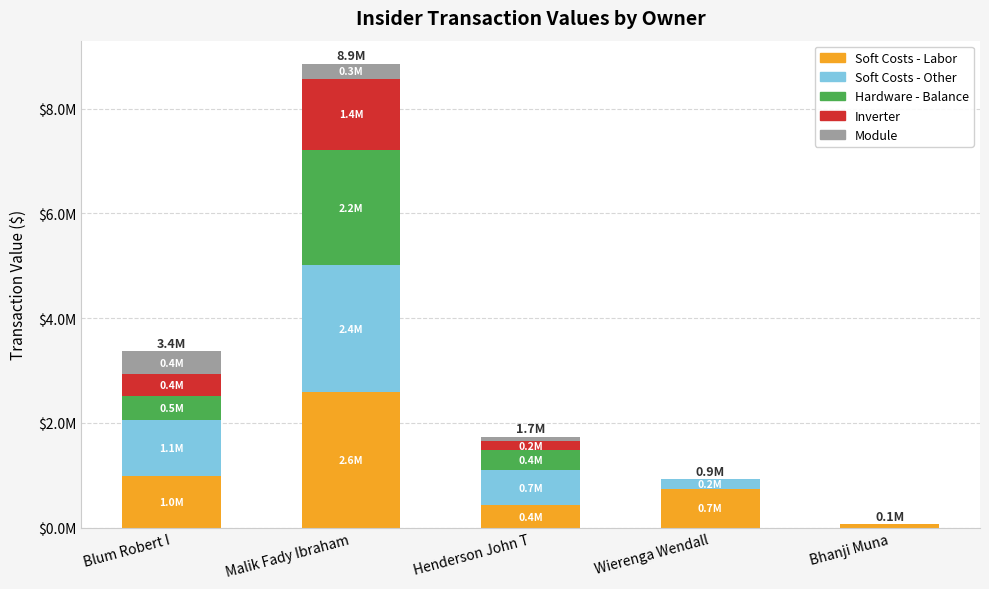

What are all the series names shown in the legend?

Soft Costs - Labor, Soft Costs - Other, Hardware - Balance, Inverter, Module